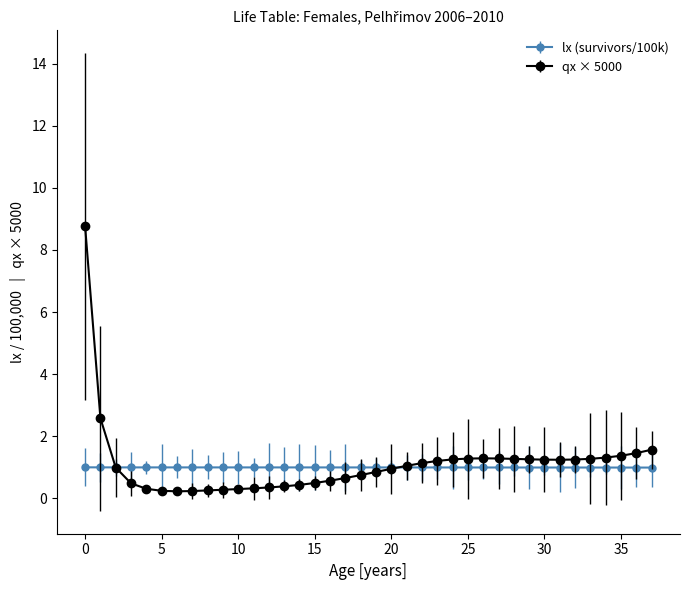

What is the greatest value displayed?

8.8